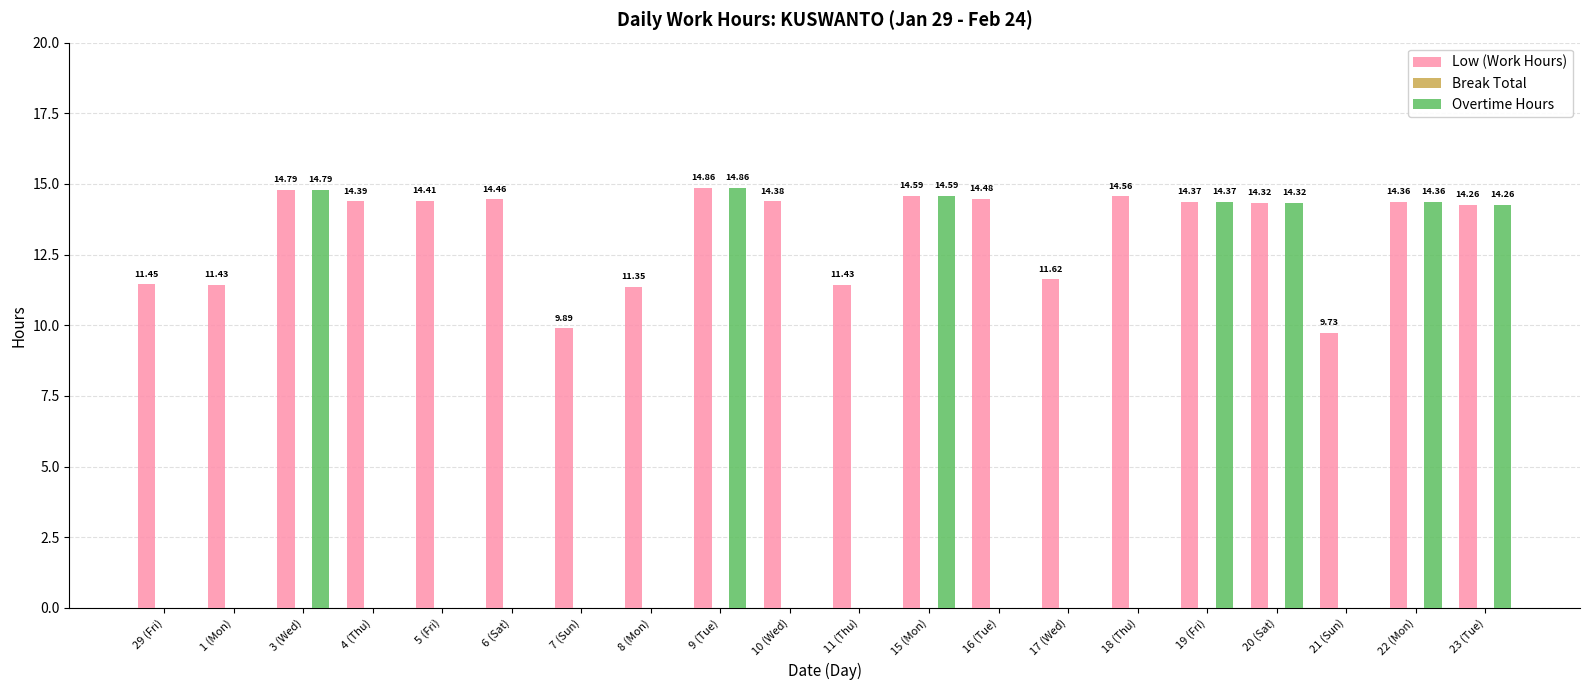

Is the value of Low (Work Hours) at 5 (Fri) greater than the value of Overtime Hours at 16 (Tue)?

Yes